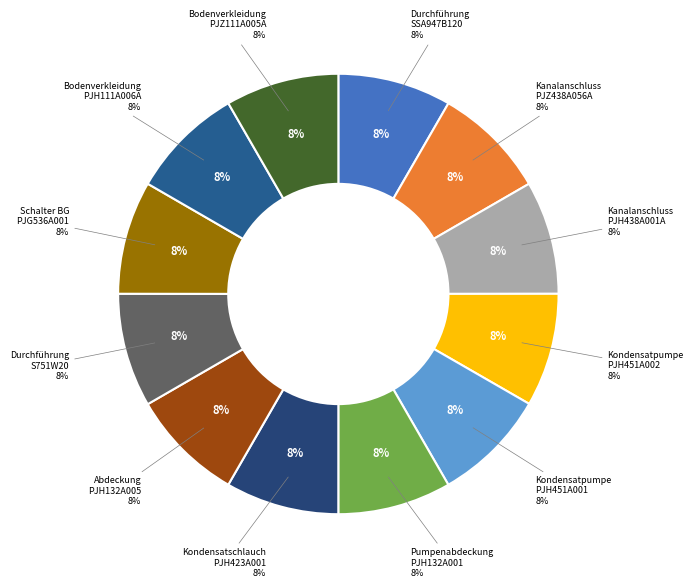

Combined, what portion of the pie is Kanalanschluss PJZ438A056A and Kondensatpumpe BG PJH451A002?

16.7%